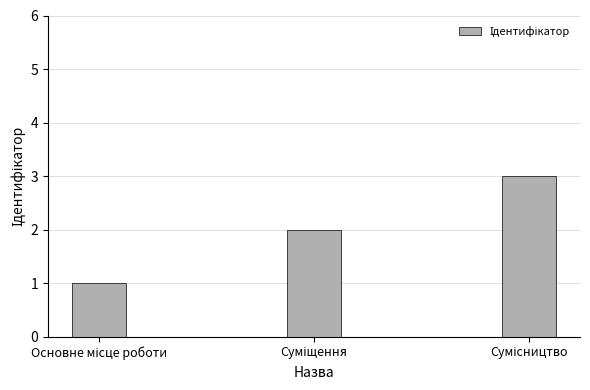

Are the bars horizontal?

No